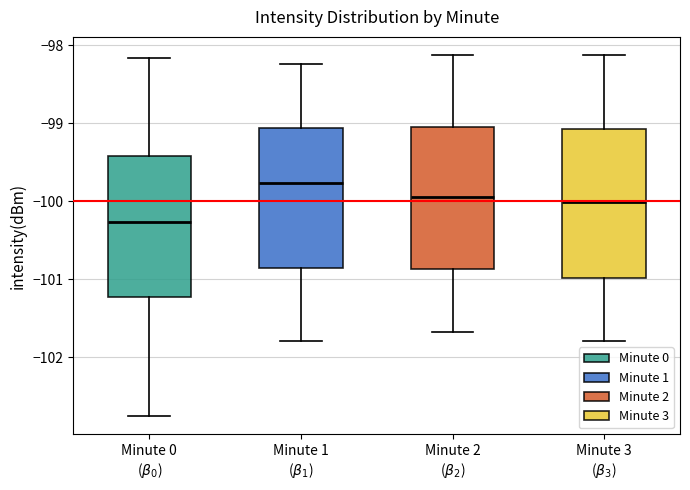

Reading left to right, transcribe this box plot: for each box, give where its median line is, the range the box spans, and where its two whiskers end, as read against the y-axis. The values are not printed on the chart, so give them approximately, as read against the axis.

Minute 0 ($\beta_0$): median -100.3, box -101.2 to -99.4, whiskers -102.8 to -98.2
Minute 1 ($\beta_1$): median -99.8, box -100.9 to -99.1, whiskers -101.8 to -98.2
Minute 2 ($\beta_2$): median -99.9, box -100.9 to -99.0, whiskers -101.7 to -98.1
Minute 3 ($\beta_3$): median -100.0, box -101.0 to -99.1, whiskers -101.8 to -98.1